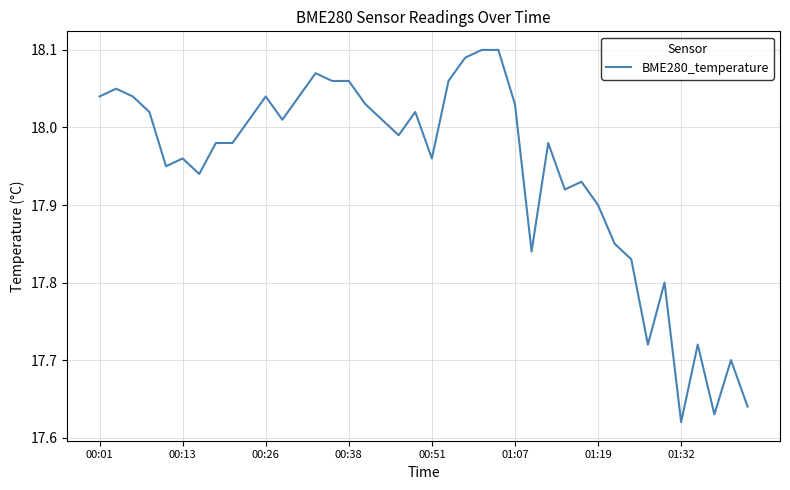

What is the difference between the maximum and minimum values?

0.5